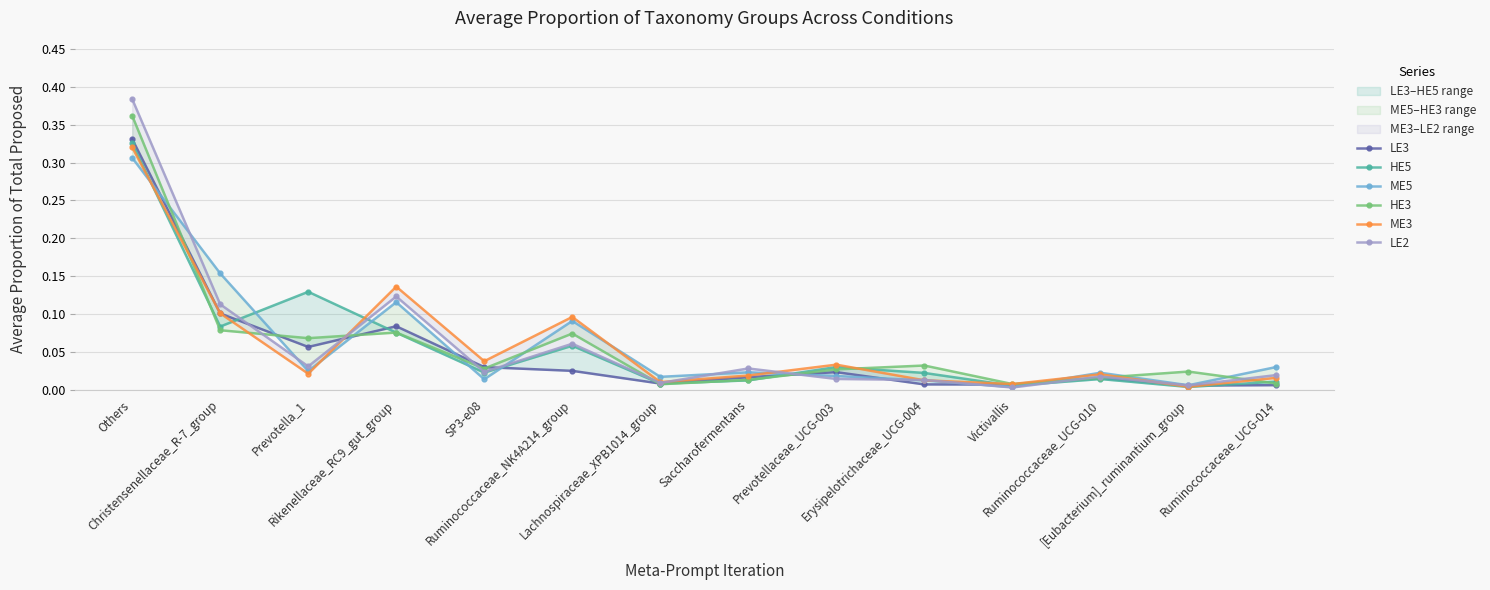

Which series has the largest total across all categories?

LE2